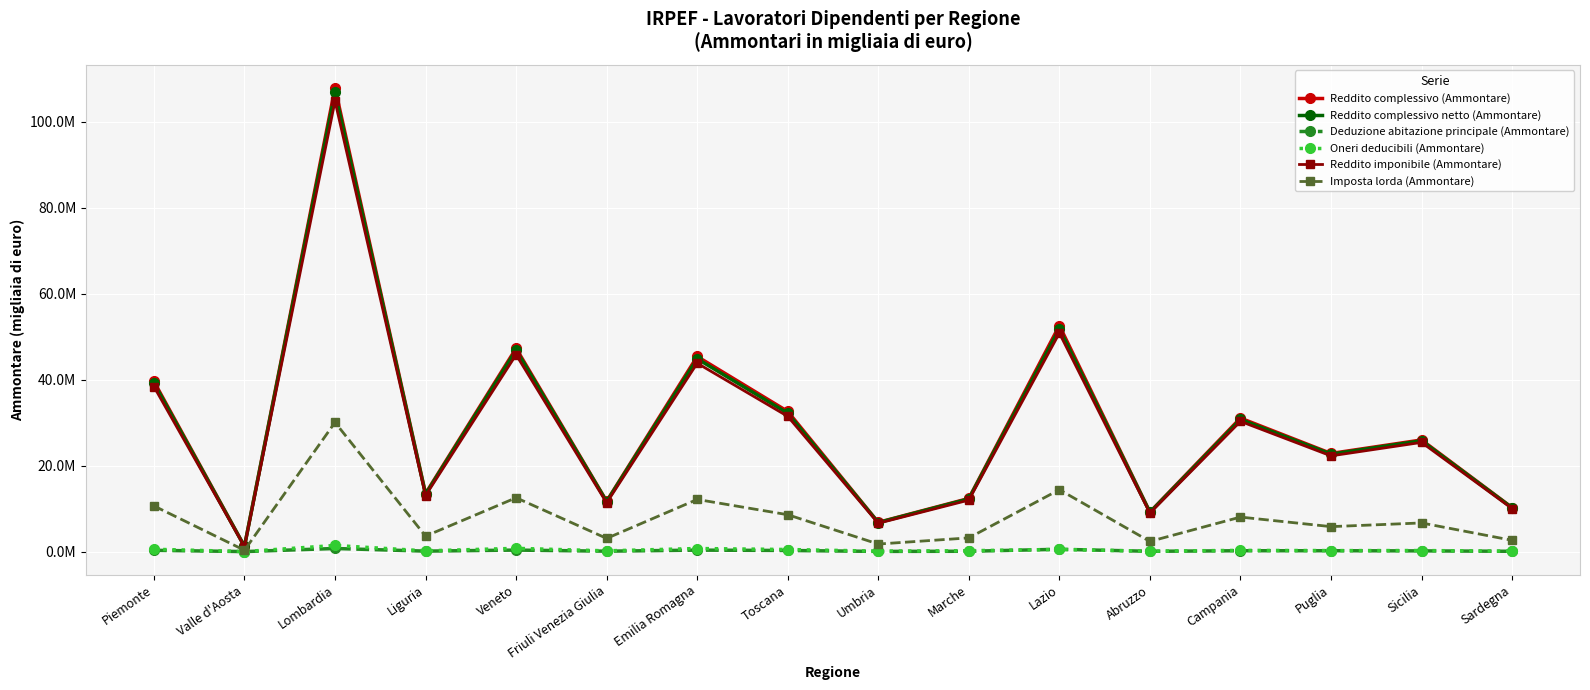

How many interior local peaks does the Reddito complessivo (Ammontare) series have?

6